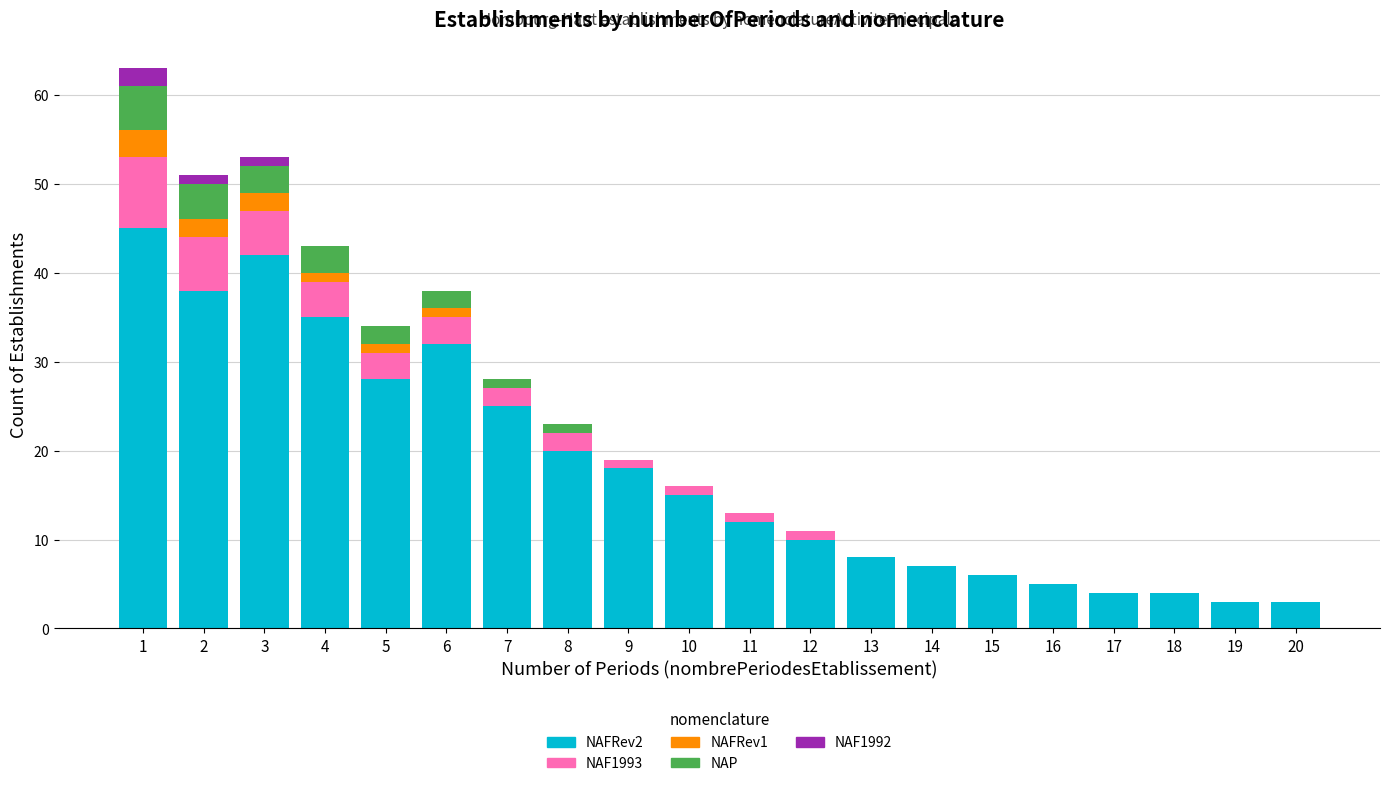

Is it true that NAFRev2 equals 42 at 3?

True